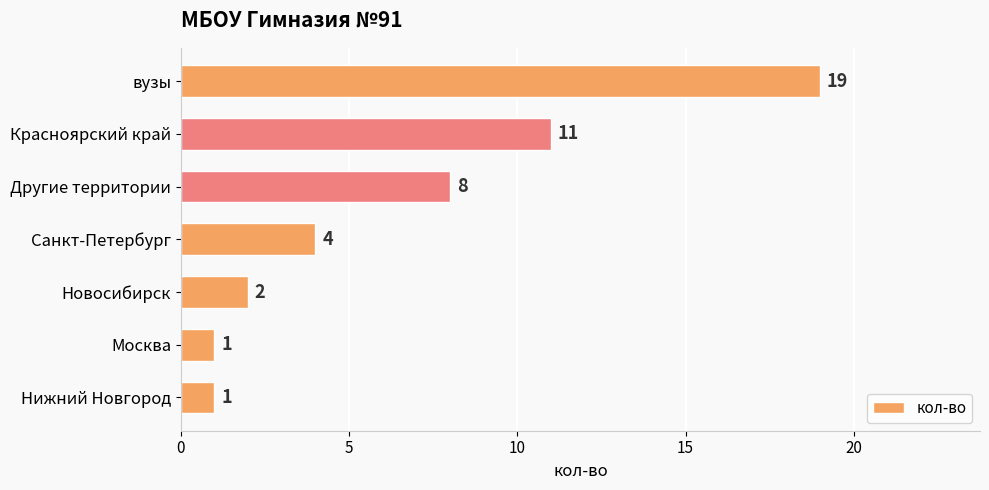

What is the sum of all values?

46